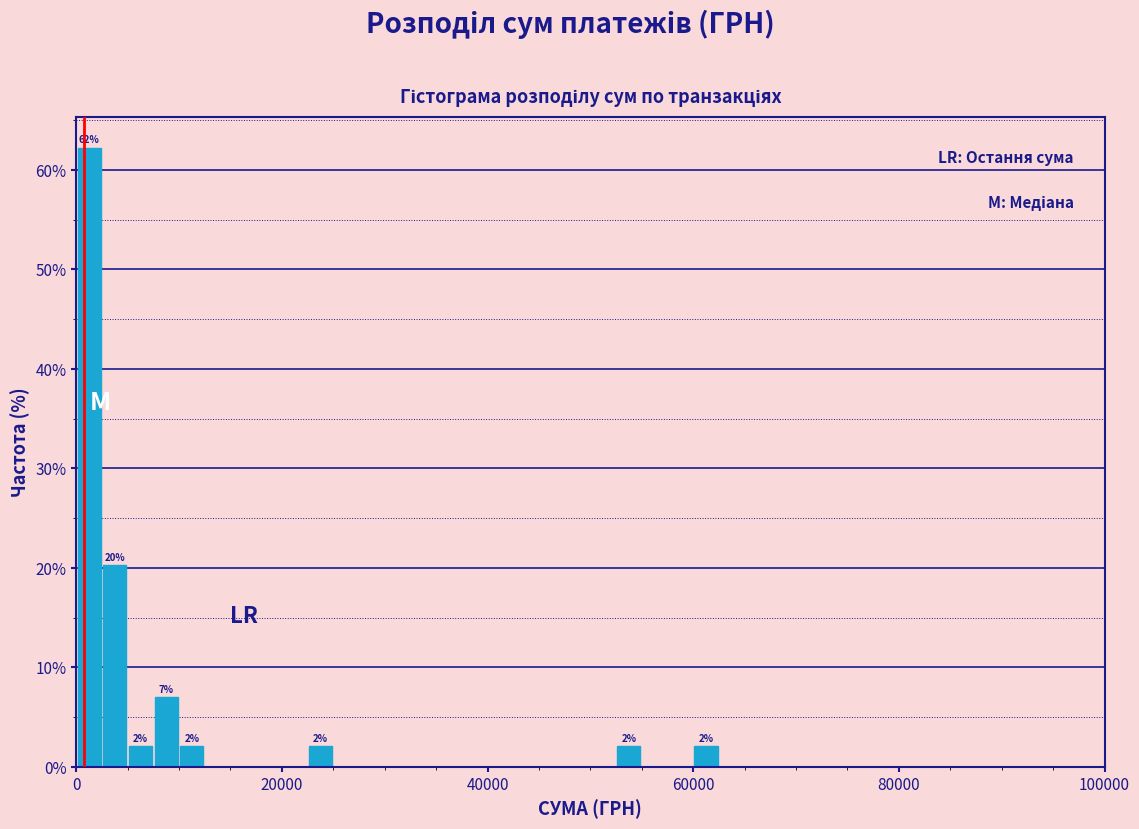

Read against the x-axis, roughly where is the centre of the tallest bar?

2000